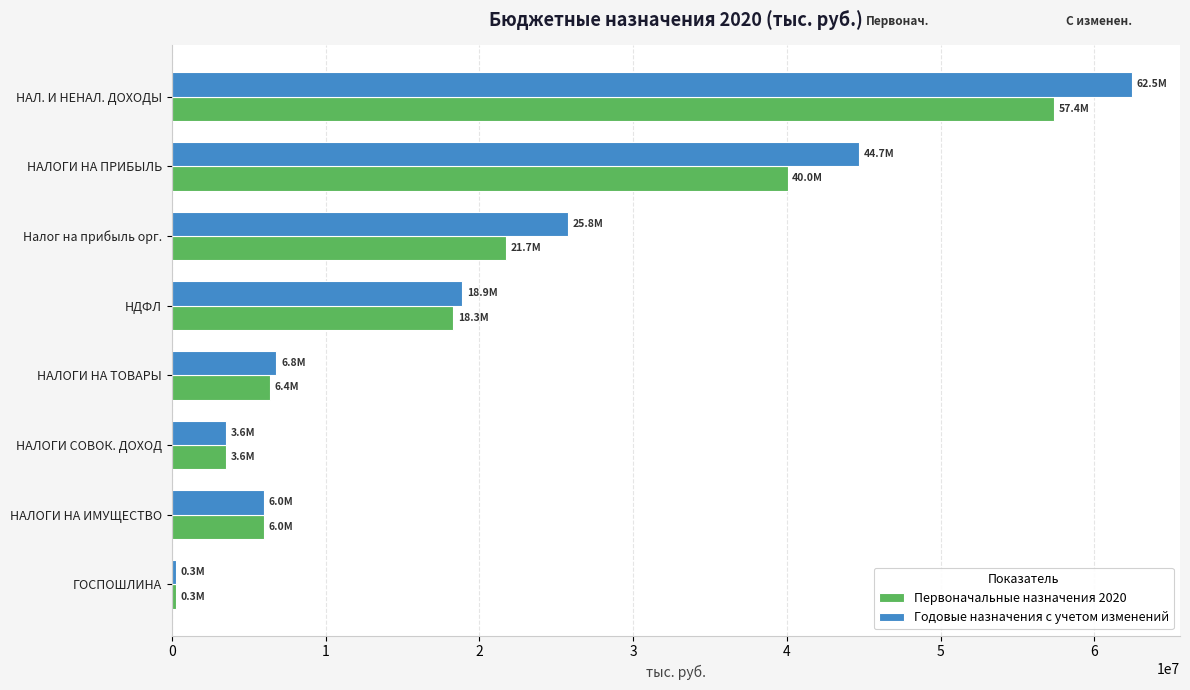

Rank the series by their maximum value, from lowest to highest.

Первоначальные назначения 2020, Годовые назначения с учетом изменений